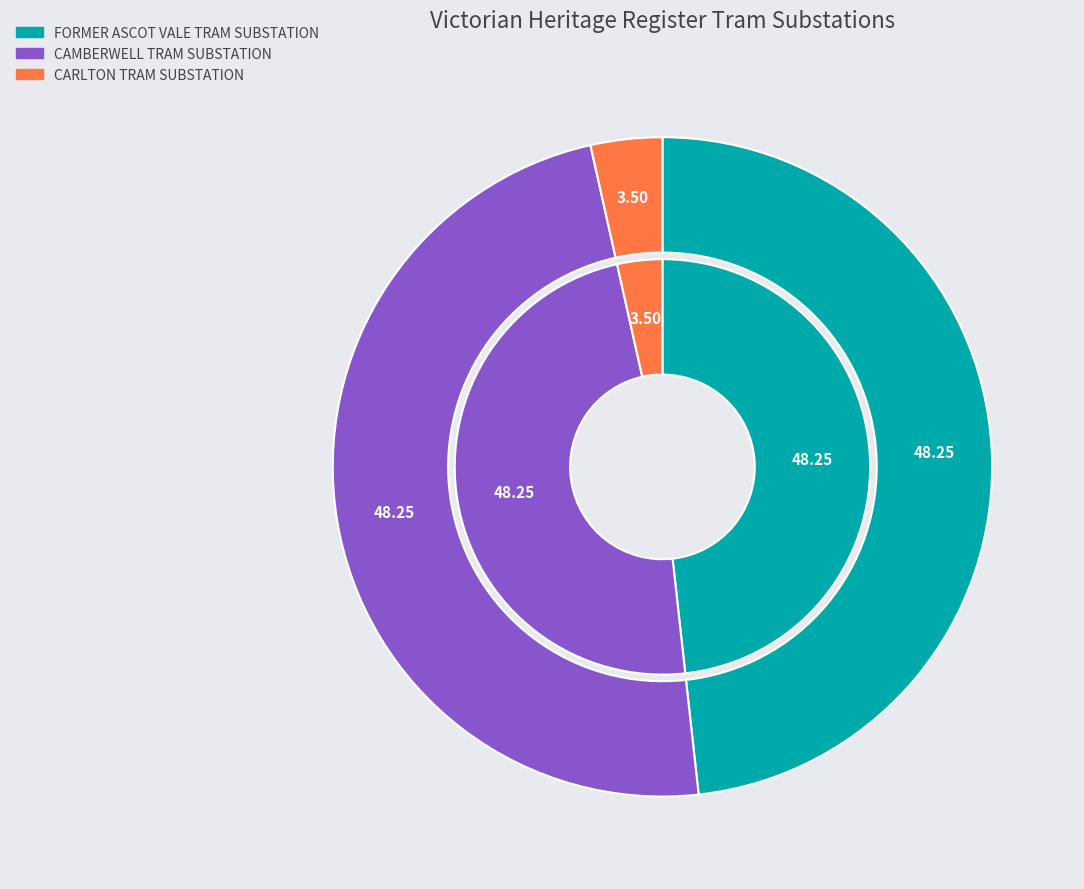

What percentage is the FORMER ASCOT VALE TRAM SUBSTATION slice, to the nearest percent?

48%